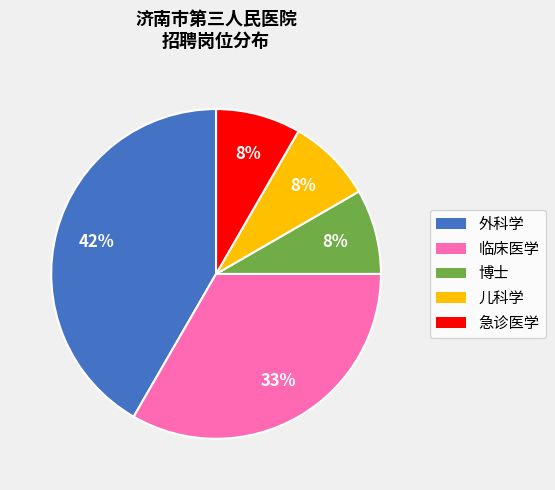

What is the largest slice in the pie chart?

外科学